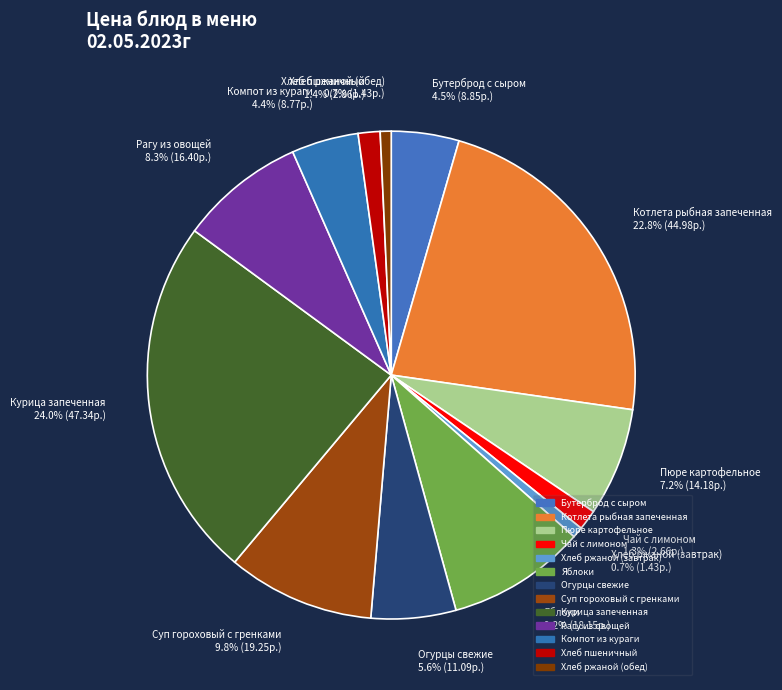

Is there a majority slice in this chart?

No